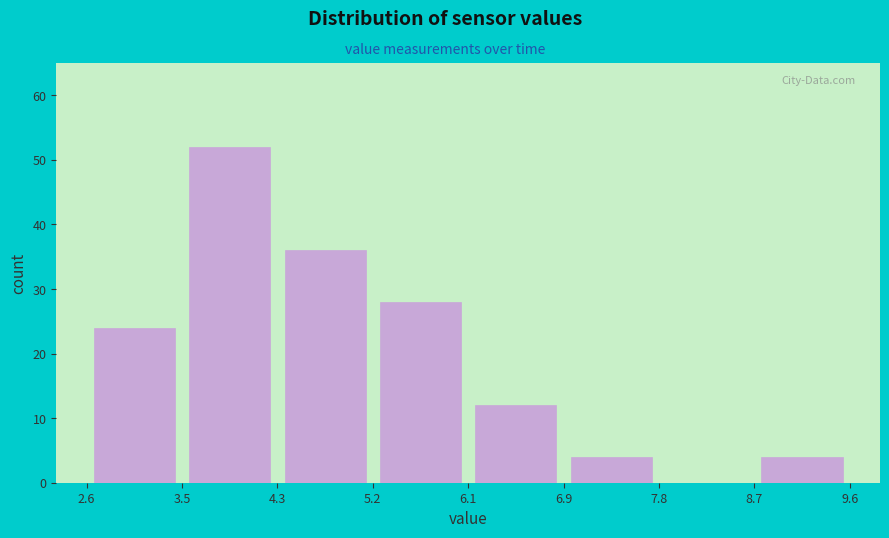

Over which range of the x-axis is the bar tallest?

3.5 to 4.3